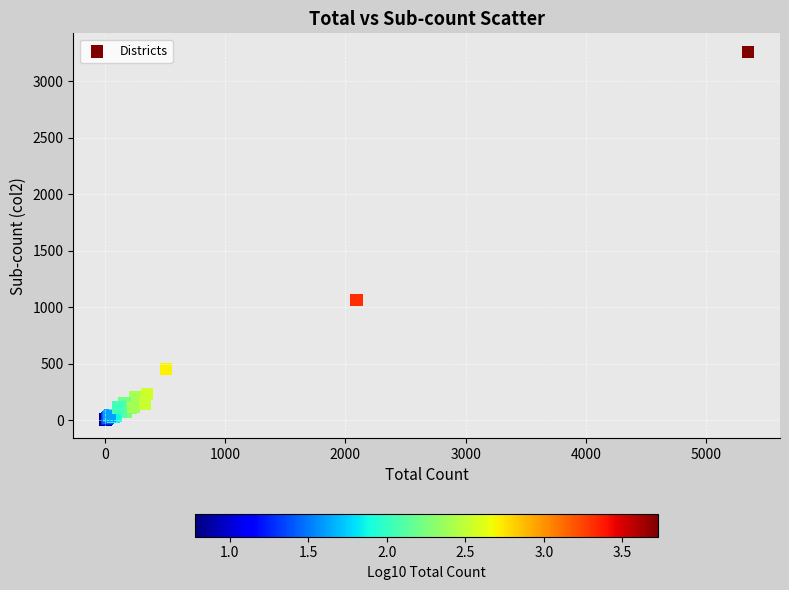

What Y value in the scatter plot is closest to 1632?

1065